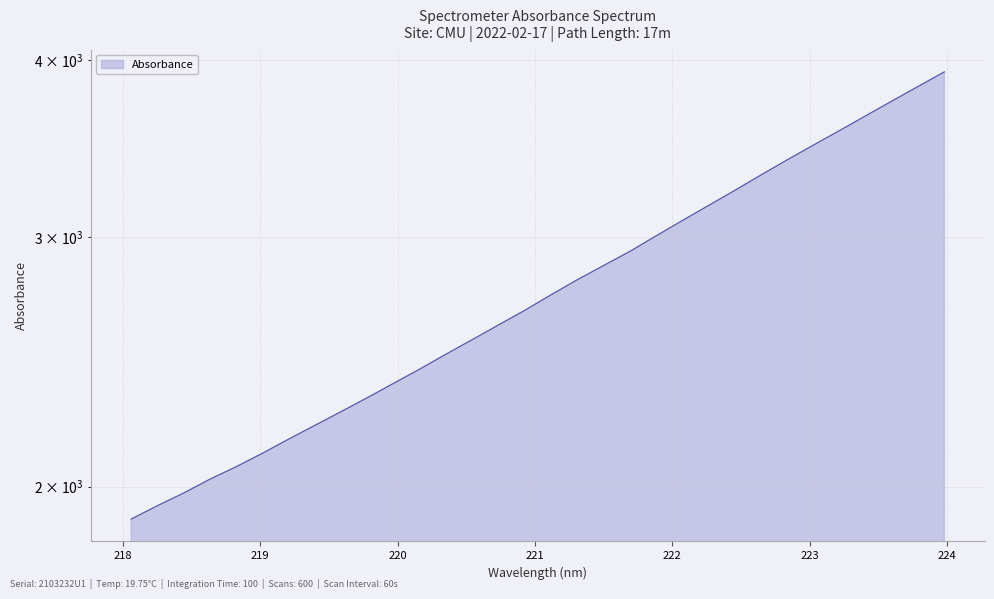

Does the chart display data point markers on the line(s)?

No